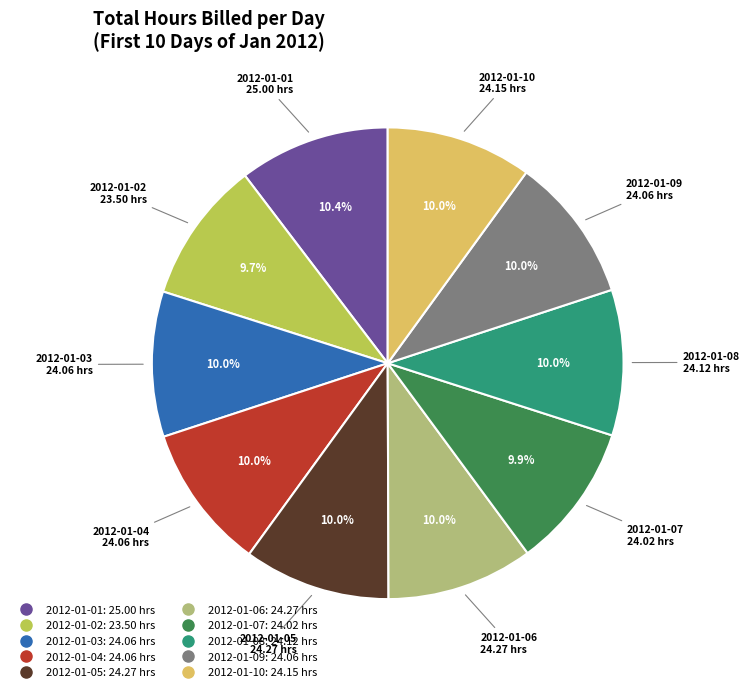

True or false: 2012-01-05 accounts for 10% of the total.

True